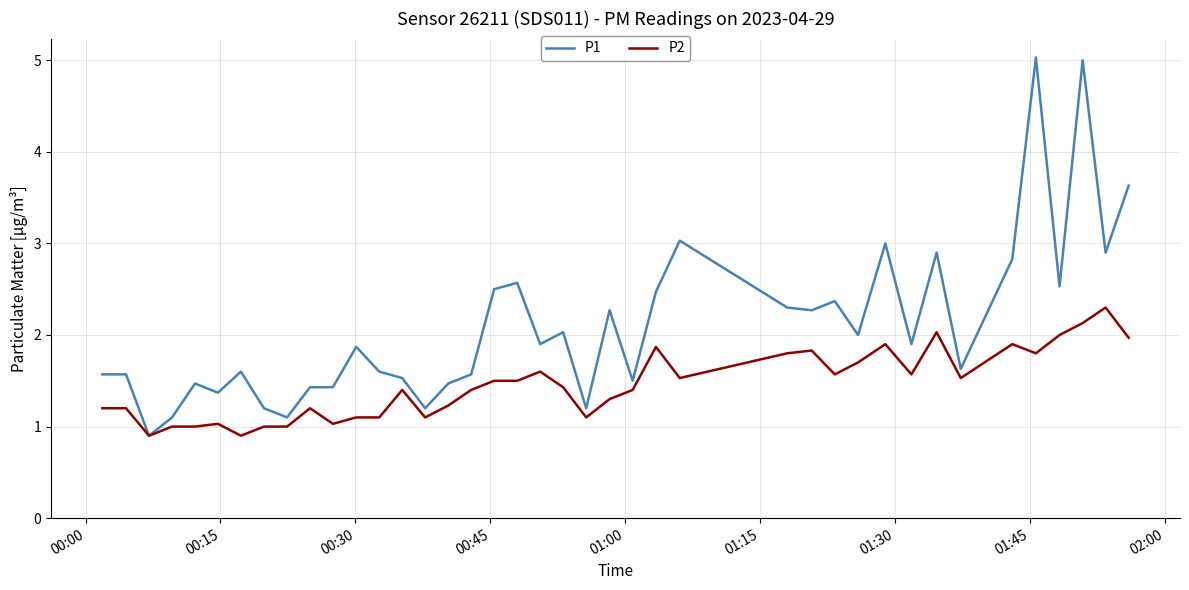

What is the minimum value shown in the chart?

0.9